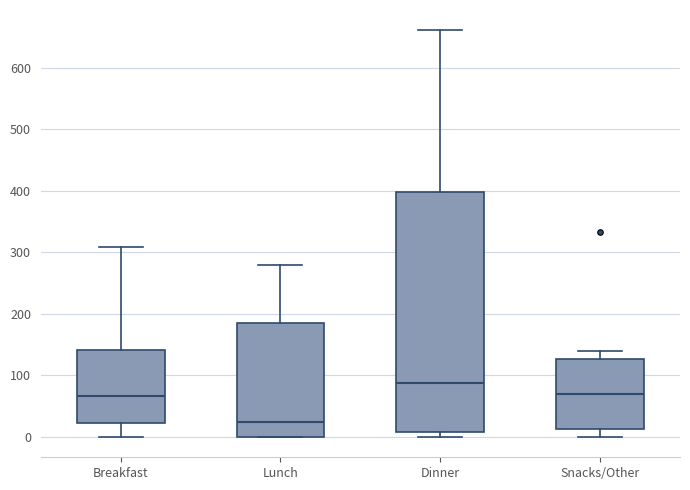

Which box has the lowest median line?

Lunch